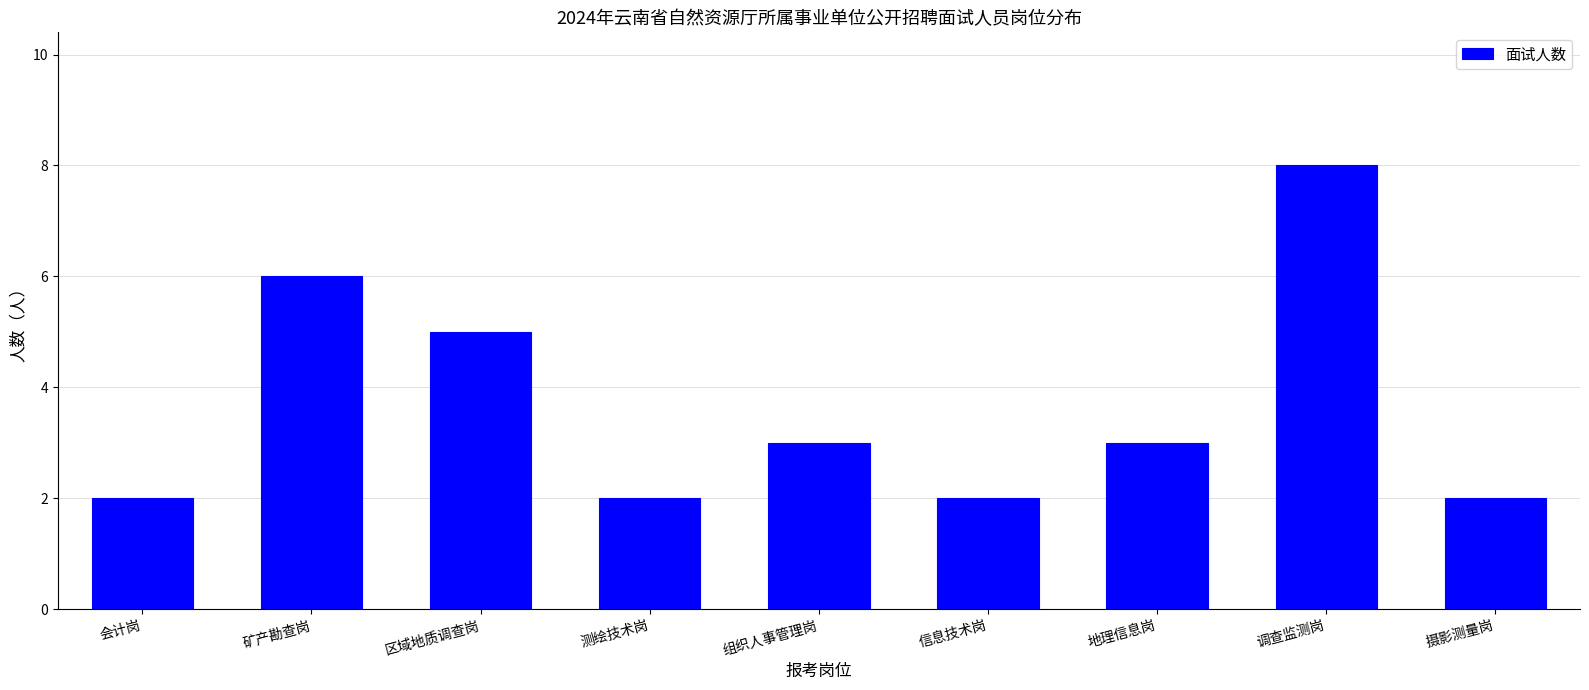

Reading right to left, extract all data points from this chart.

摄影测量岗=2	调查监测岗=8	地理信息岗=3	信息技术岗=2	组织人事管理岗=3	测绘技术岗=2	区域地质调查岗=5	矿产勘查岗=6	会计岗=2